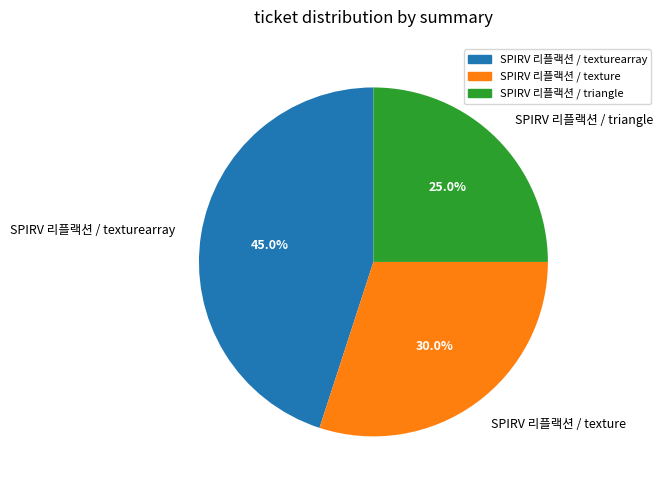

What percentage is the SPIRV 리플랙션 / triangle slice, to the nearest percent?

25%